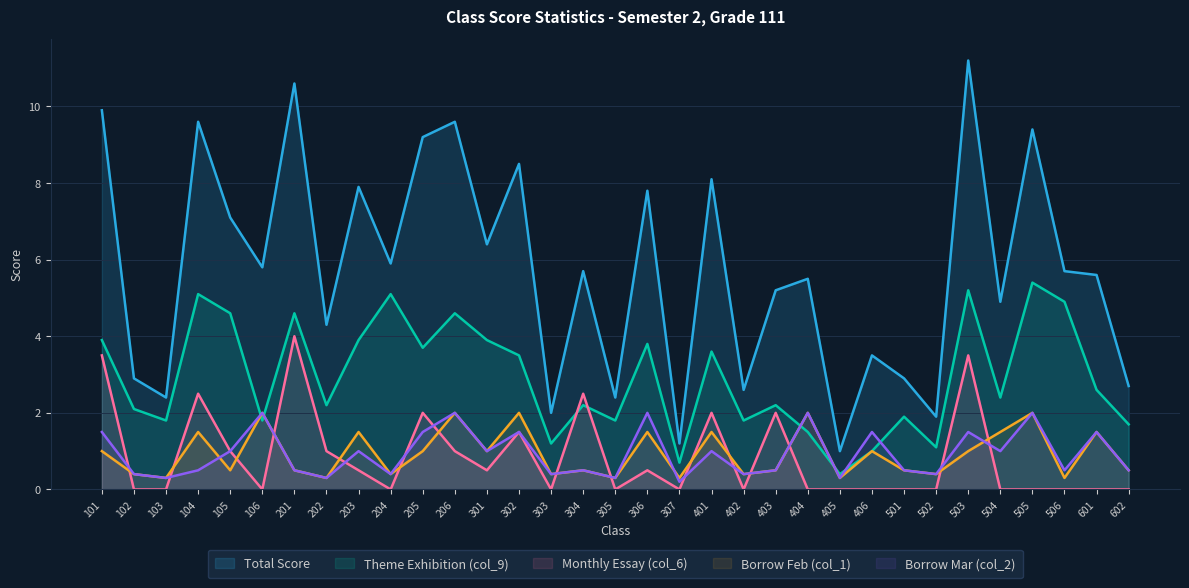

List the series in order of their peak value, lowest first.

Borrow Feb (col_1), Borrow Mar (col_2), Monthly Essay (col_6), Theme Exhibition (col_9), Total Score